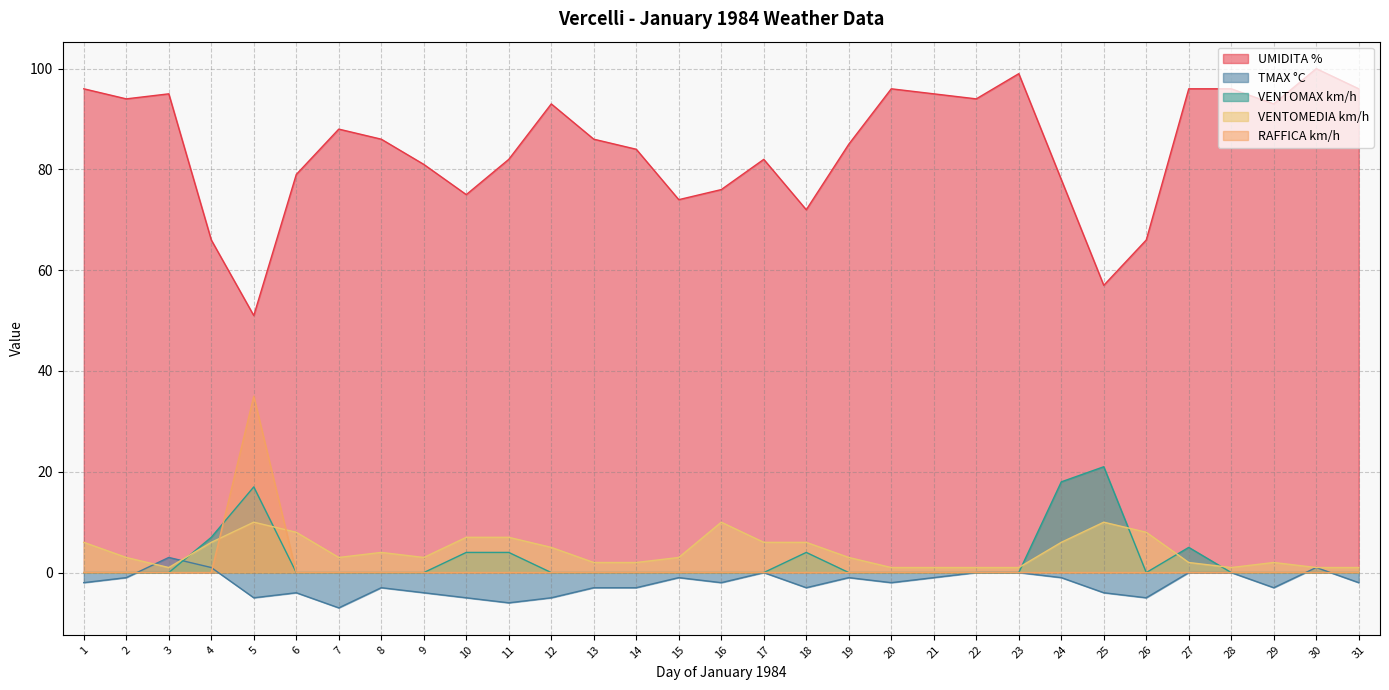

Which series has the largest range (max minus min)?

UMIDITA %